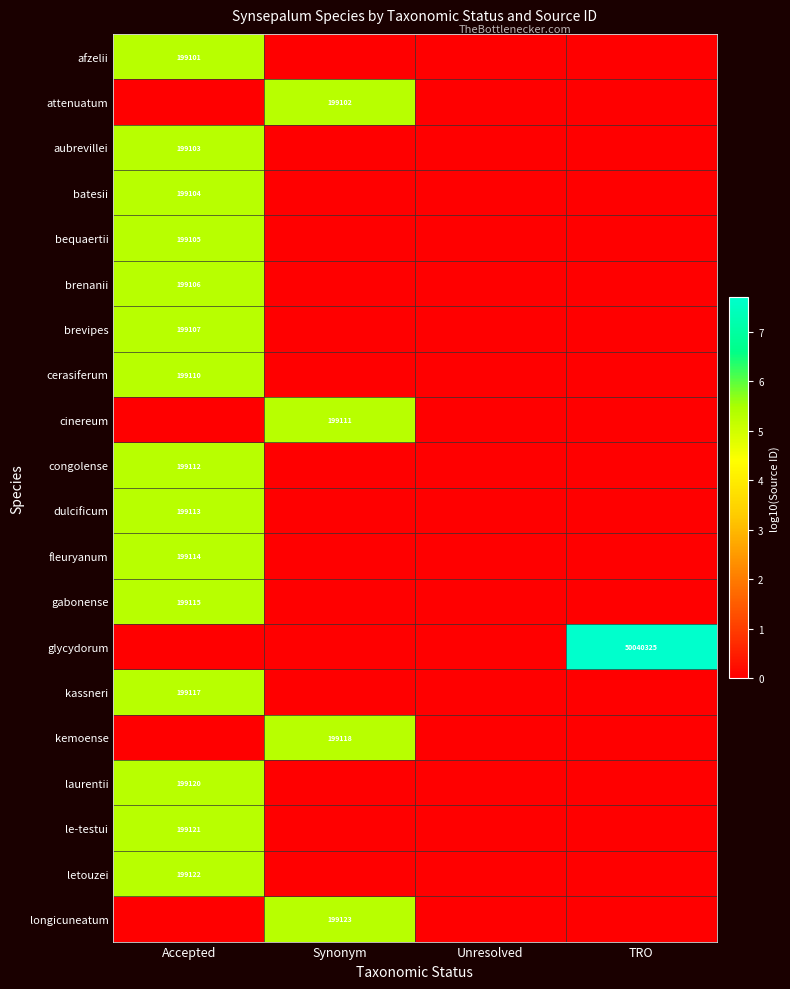

The kassneri series shows 199117 at Accepted. True or false?

True